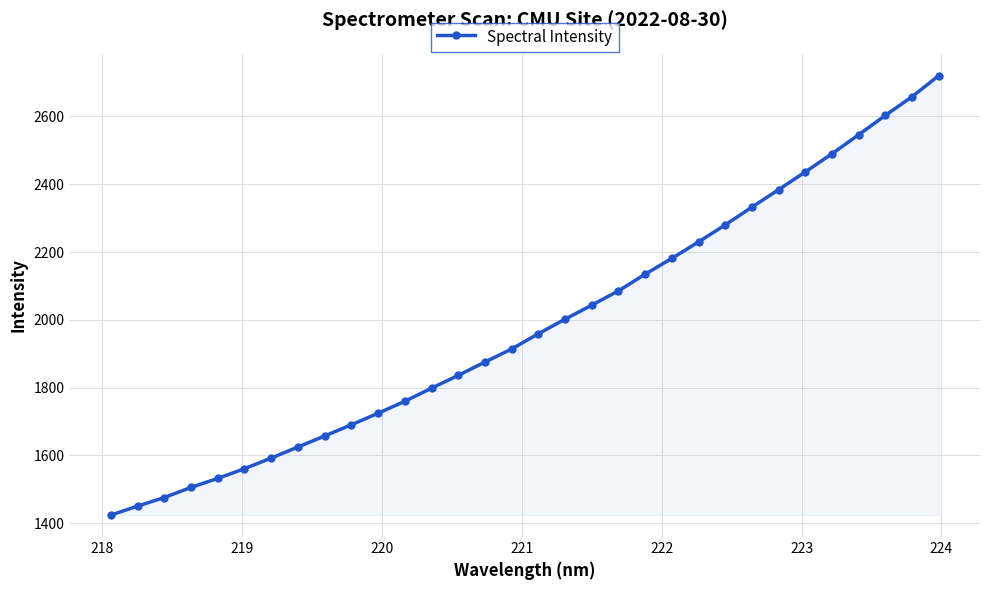

What is the value of the 1st point from the left?

1423.6